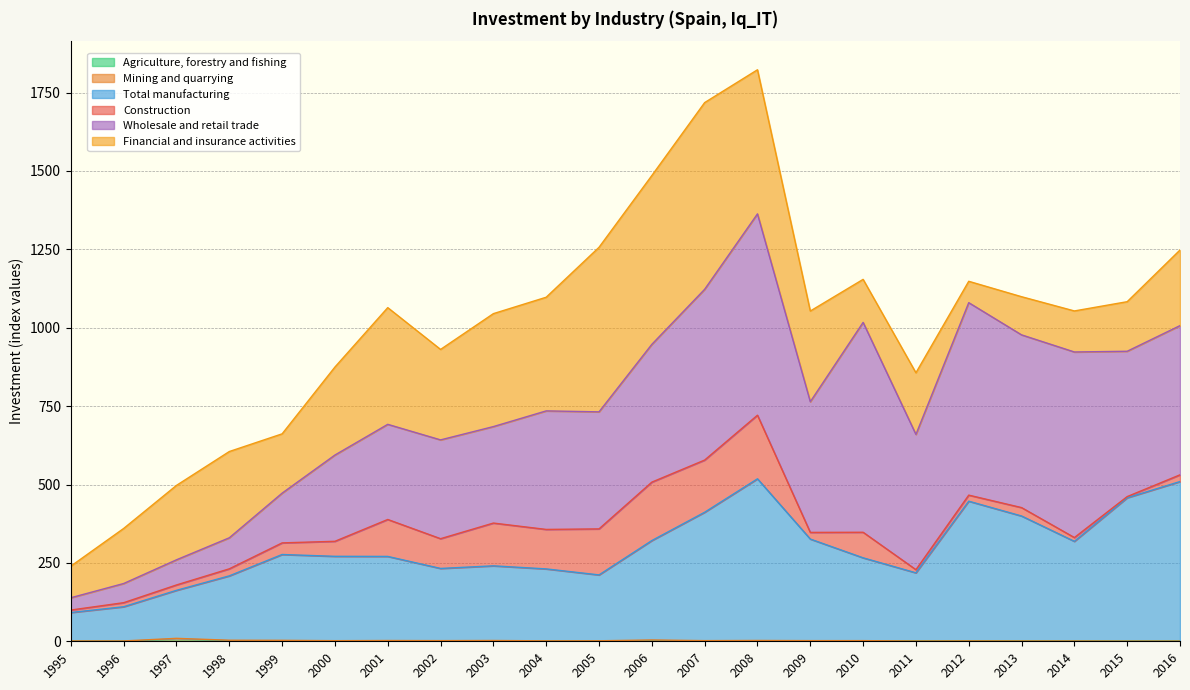

What is the difference between the maximum and minimum values in the Total manufacturing series?

426.4